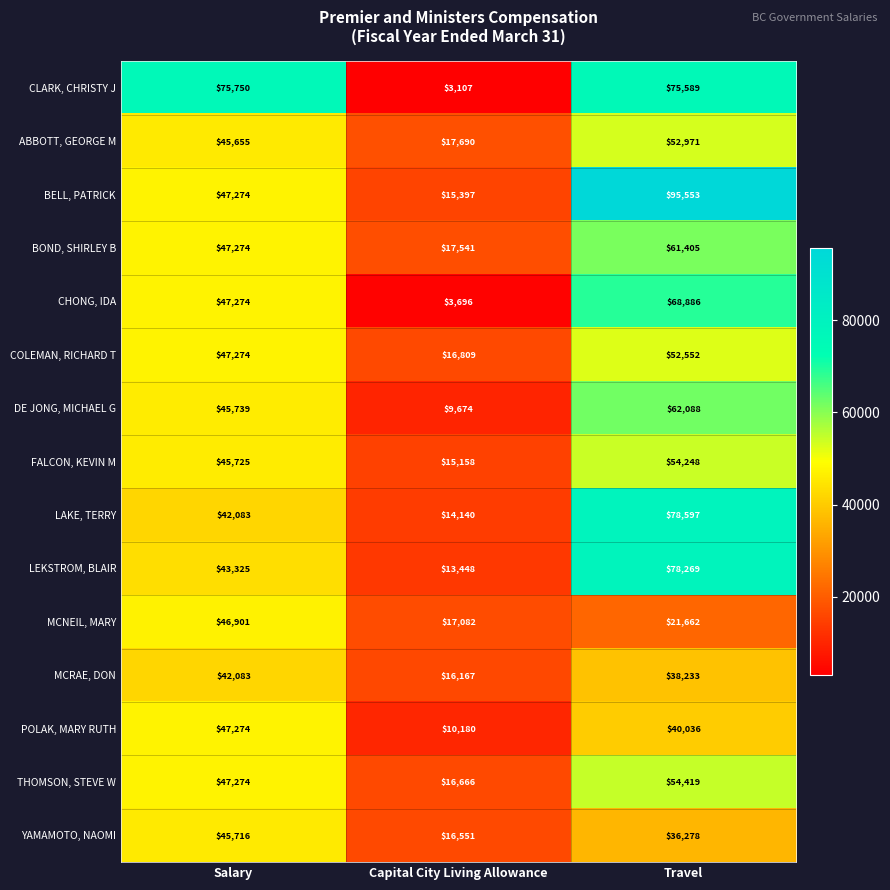

What is the sum of all DE JONG, MICHAEL G values?

117501